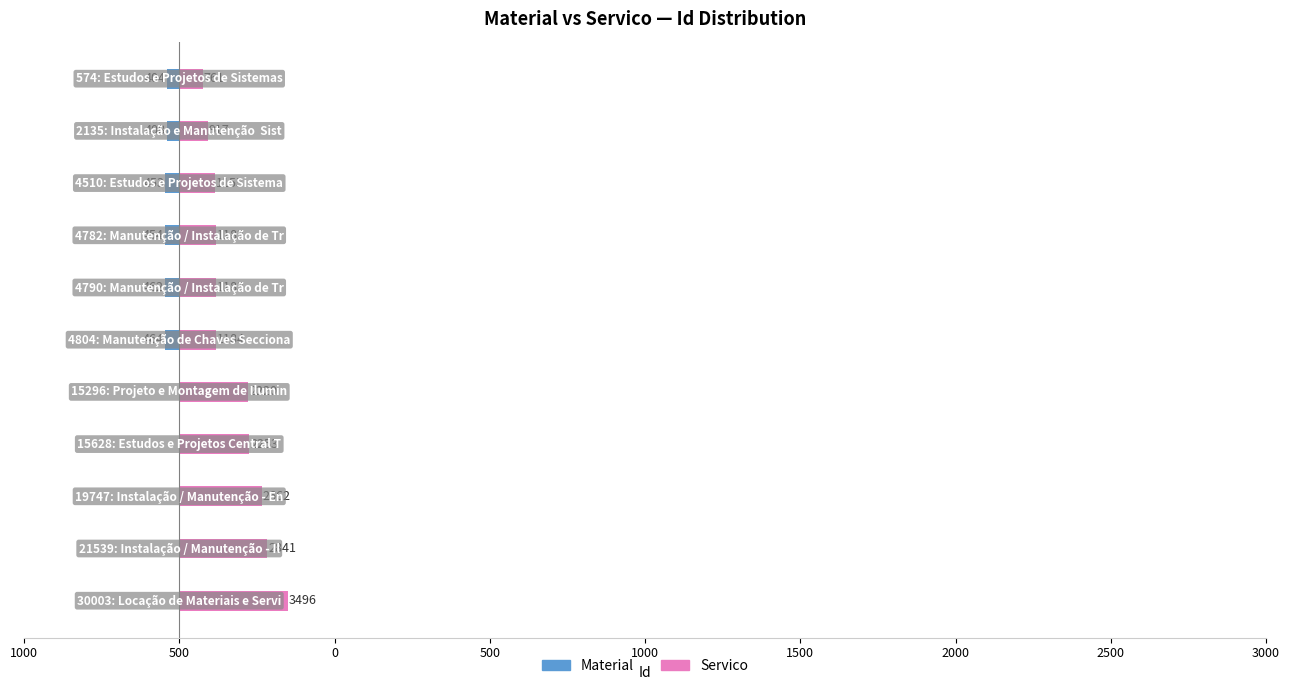

What are all the series names shown in the legend?

Material, Servico